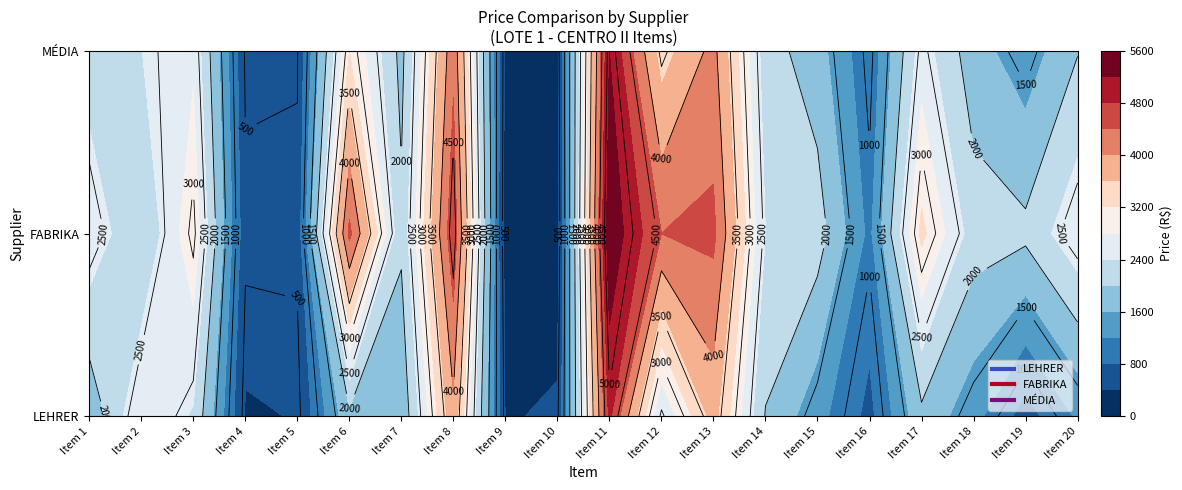

Which category has the lowest value in the LEHRER series?

Item 4